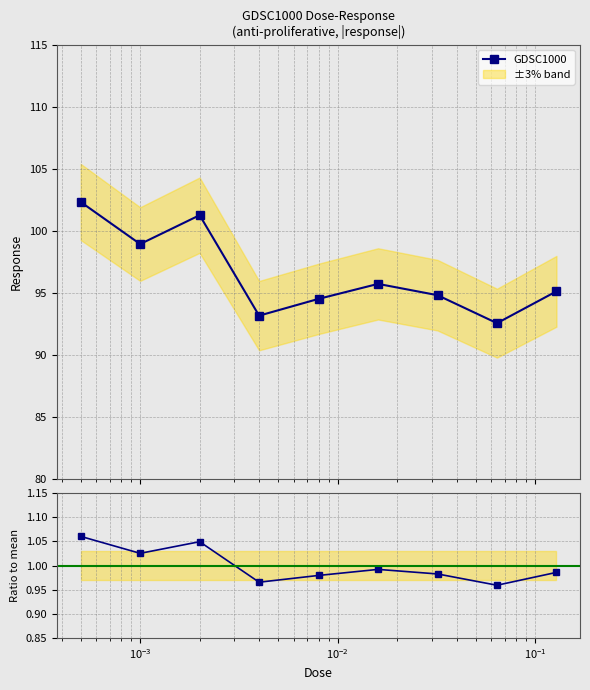

True or false: GDSC1000 has more than 2 interior local peaks.

False